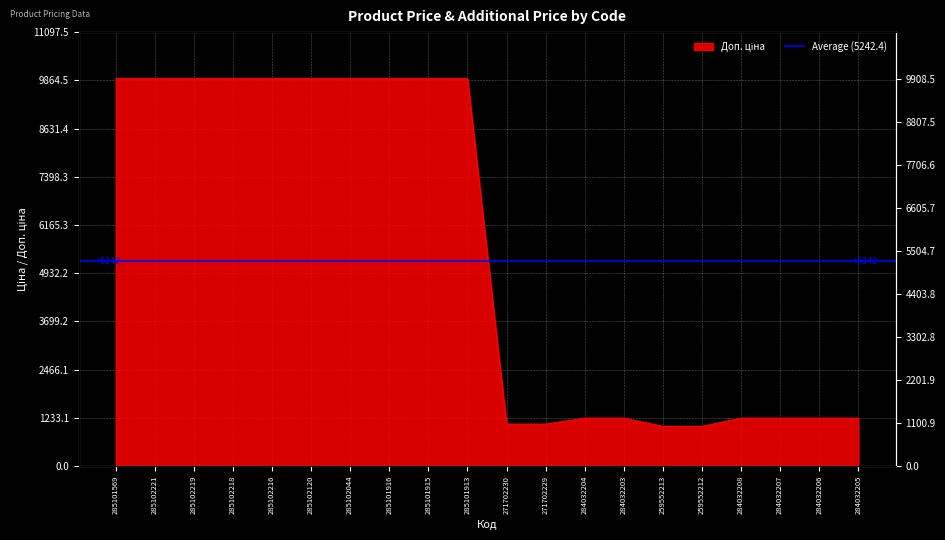

What is the average value?

5531.6